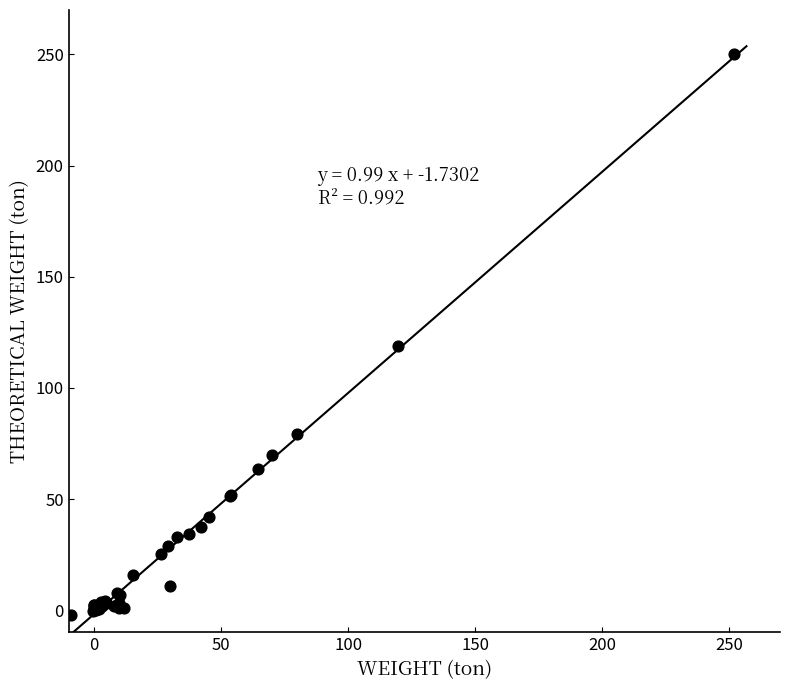

What Y value in the scatter plot is closest to 123?

119.0